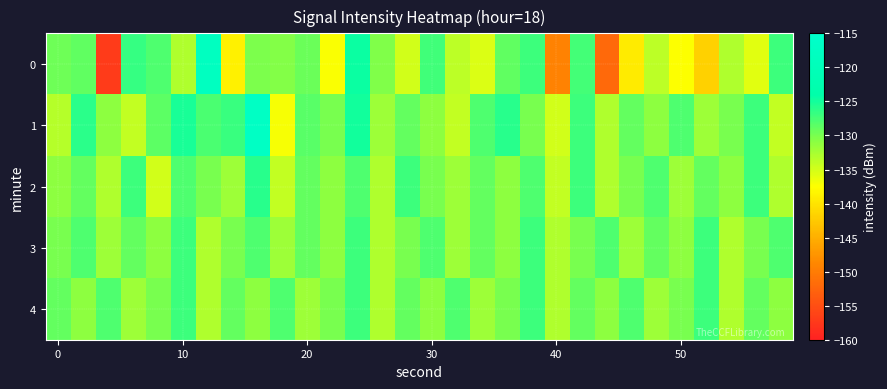

List the series in order of their peak value, highest first.

1, 0, 2, 3, 4